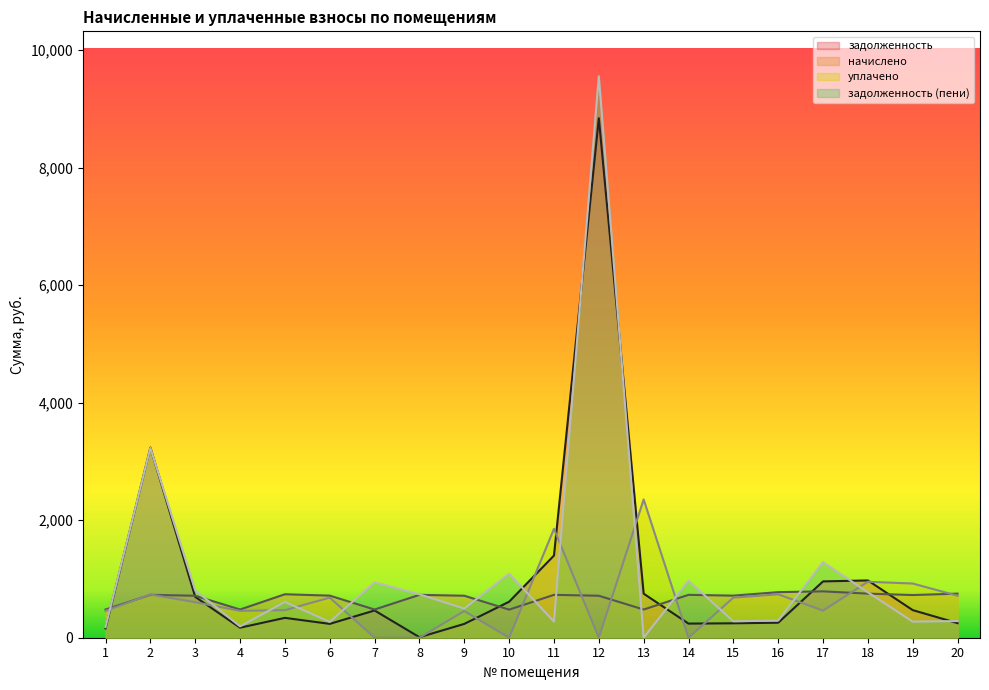

Between which two adjacent categories do задолженность and начислено first intersect?

1 and 2